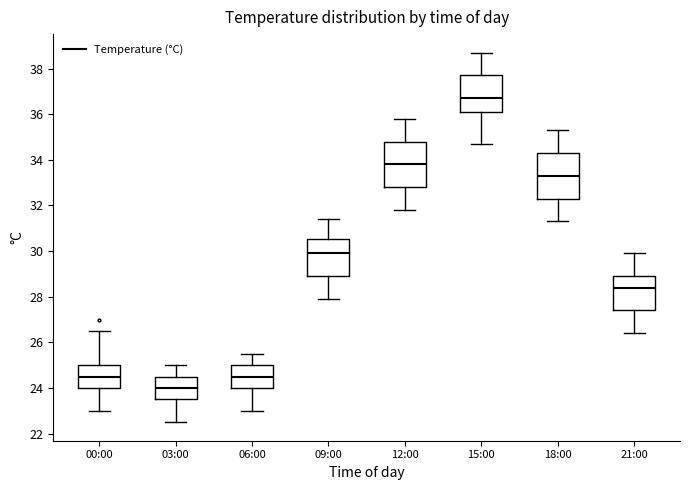

Where does the upper whisker of the box for 21:00 end on the y-axis? The values are not printed on the chart, so give them approximately, as read against the axis.

30.0